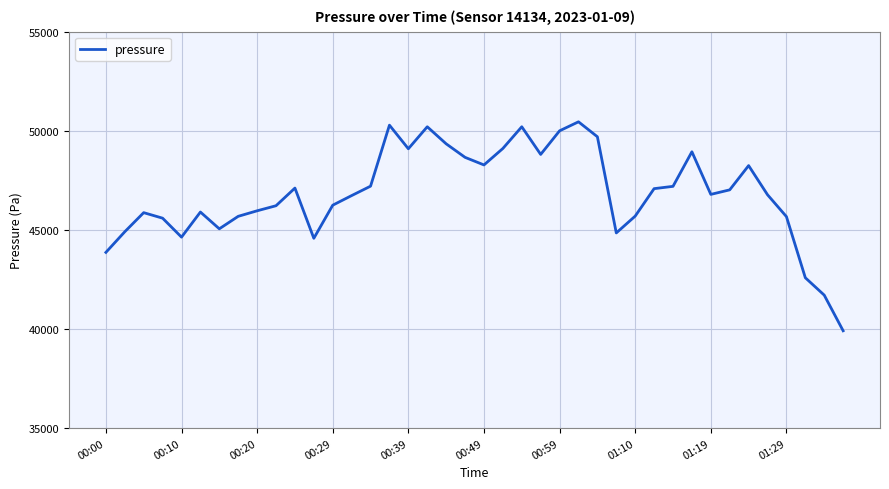

How many series are shown in this chart?

1